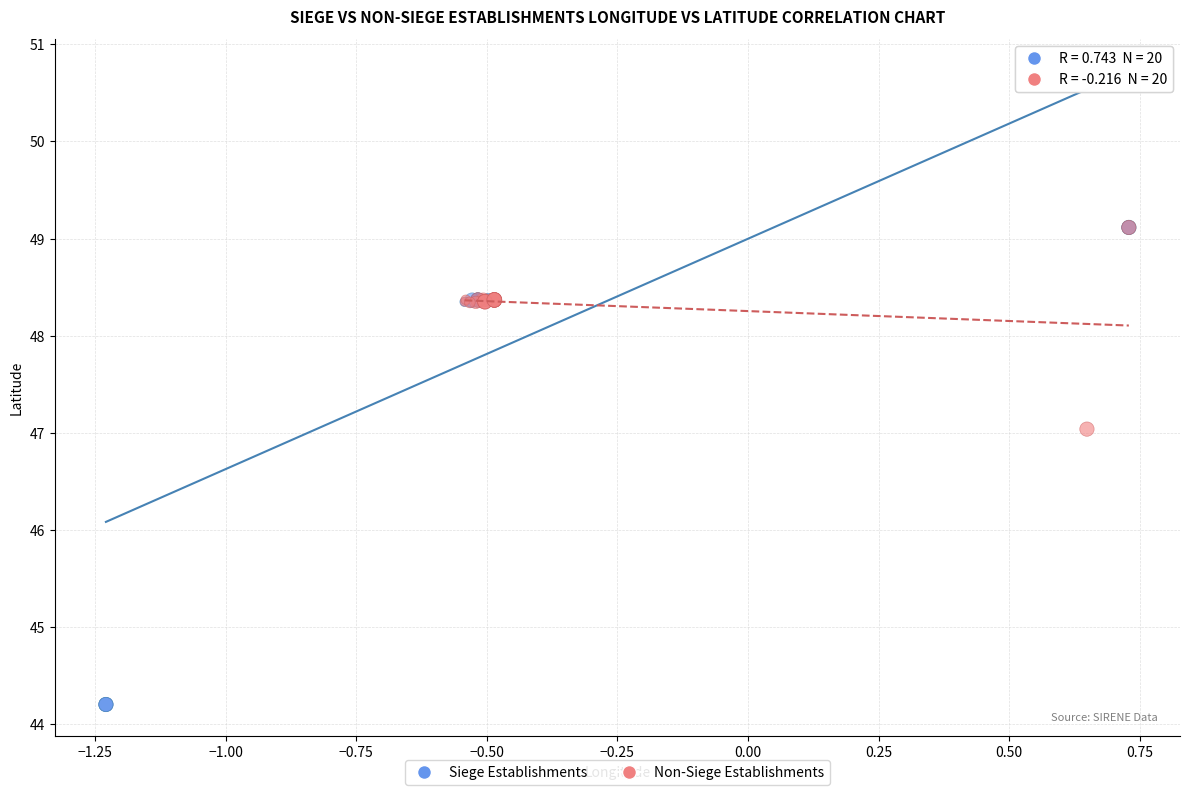

Which series contains the lowest Y value?

Siege Establishments